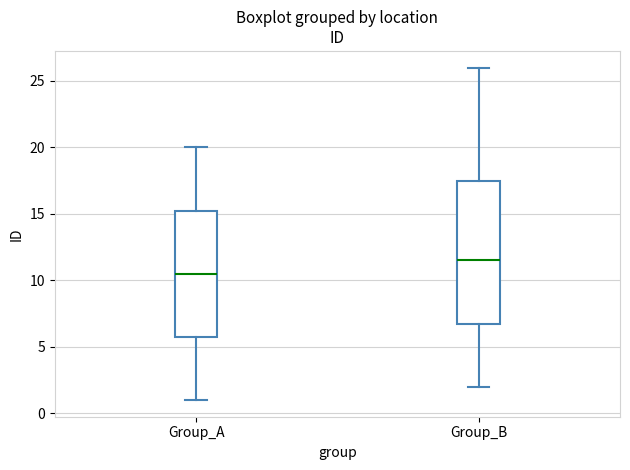

Which box is the tallest, from its lower edge to its upper edge?

Group_B